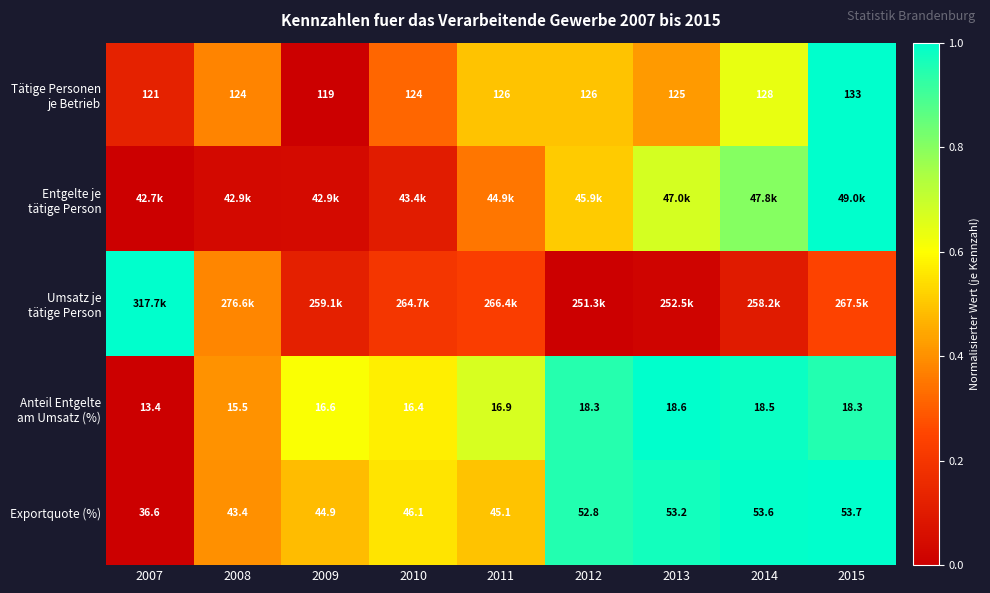

What value does the Anteil Entgelte am Umsatz (%) series have at 2009?

0.6